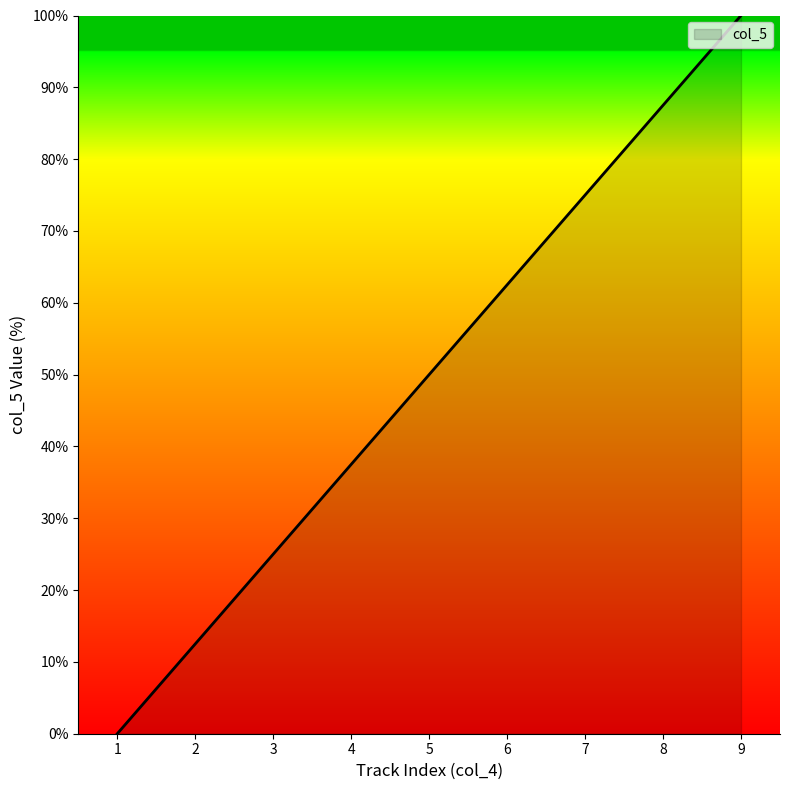

True or false: there are more than 2 points higher than both neighbors.

False